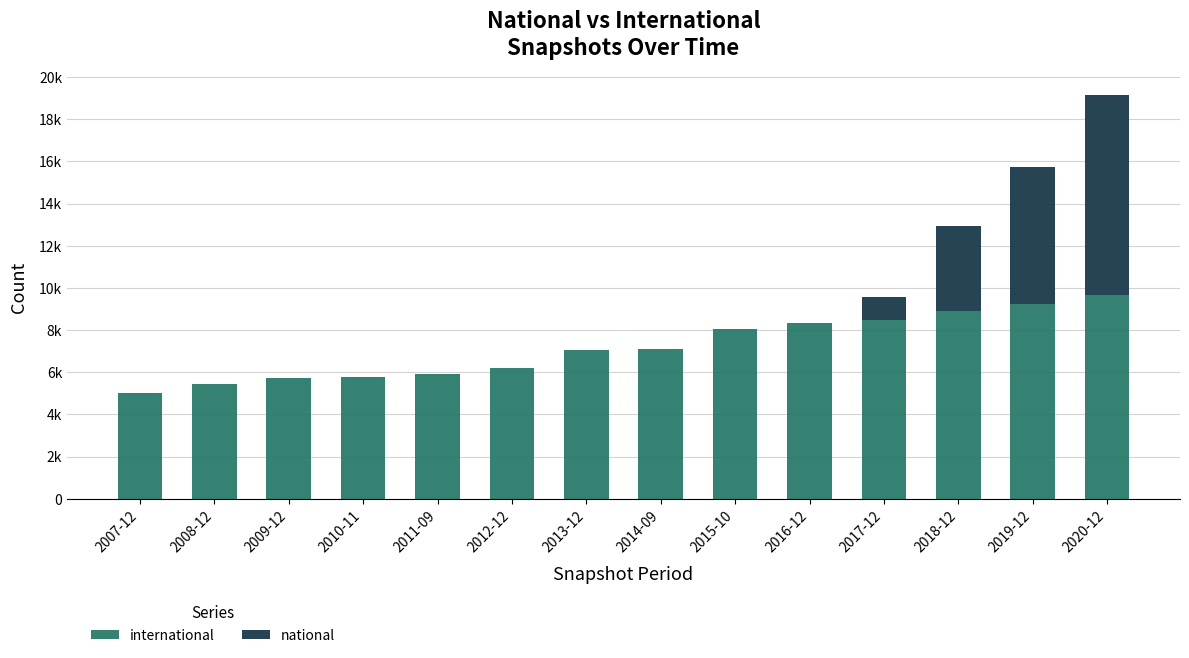

What is the difference between the maximum and minimum values in the national series?

9452